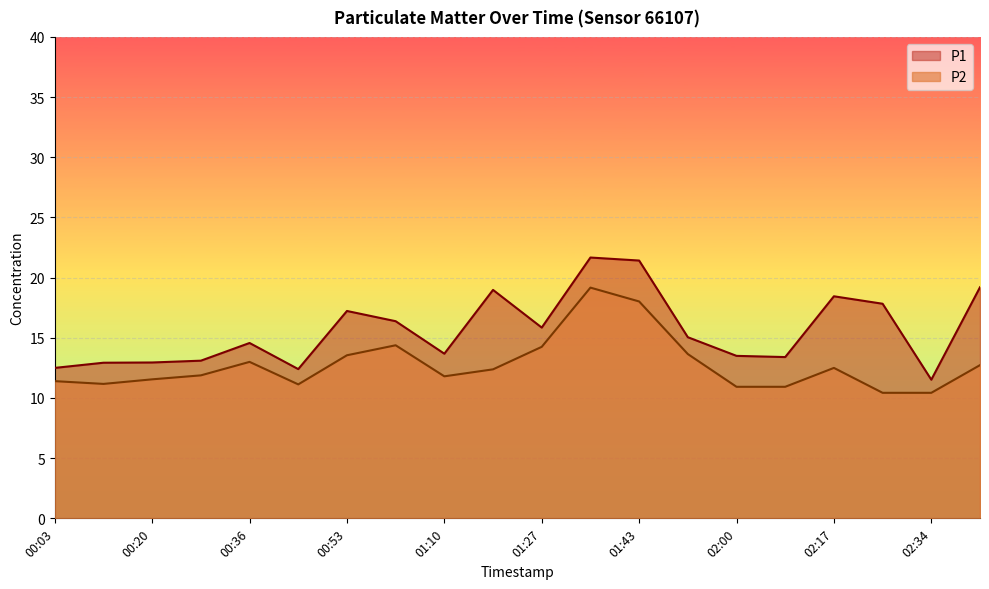

What is the difference between the P1 values at 01:43 and 00:20?

8.5